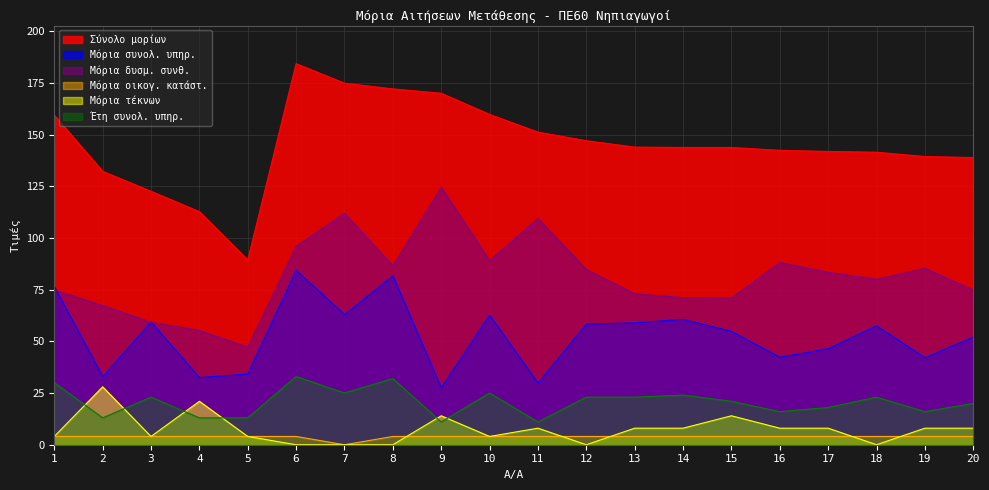

True or false: Μόρια τέκνων and Μόρια συνολ. υπηρ. intersect in this chart.

False